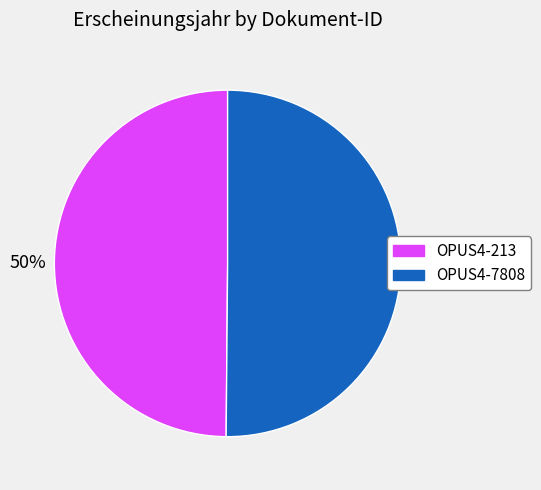

Approximately how many times larger is the value at OPUS4-7808 compared to OPUS4-213?

1.0